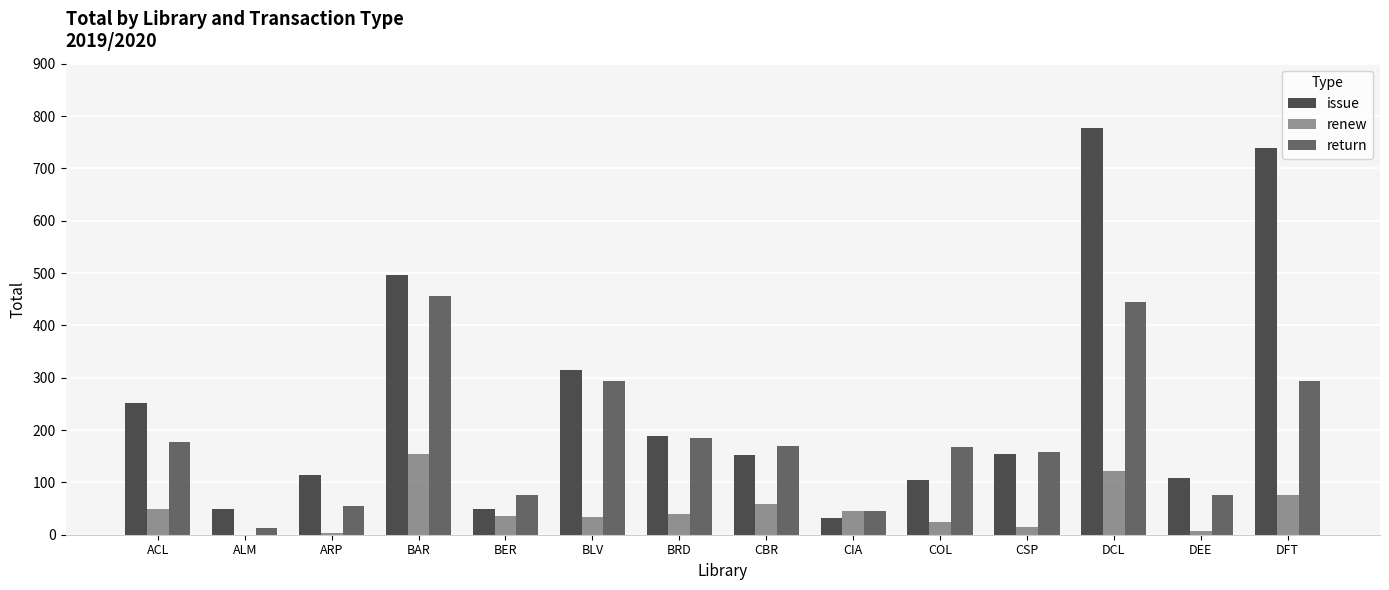

What is the label of the 12th bar from the right?

ARP